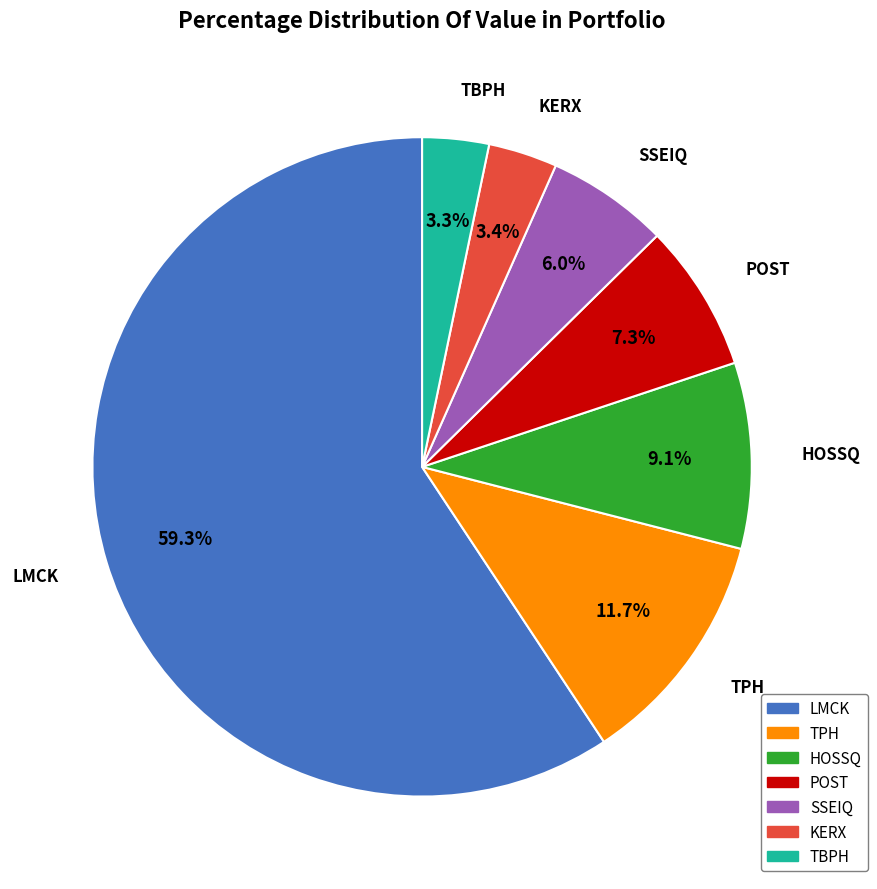

How many slices are in this pie chart?

7